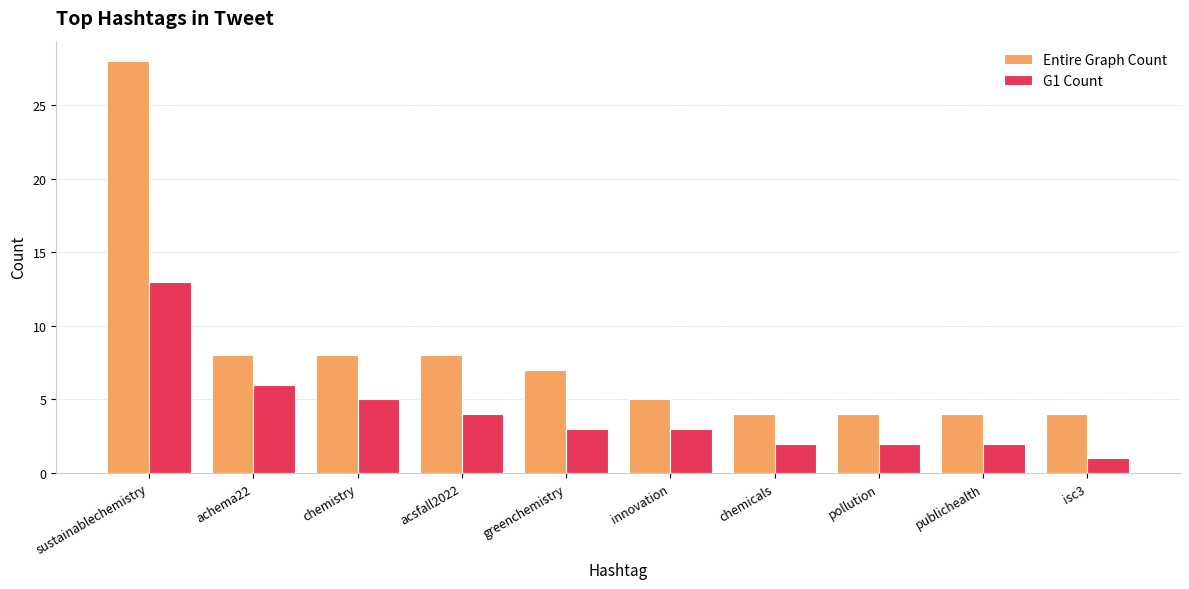

Is it true that G1 Count equals 3 at innovation?

True